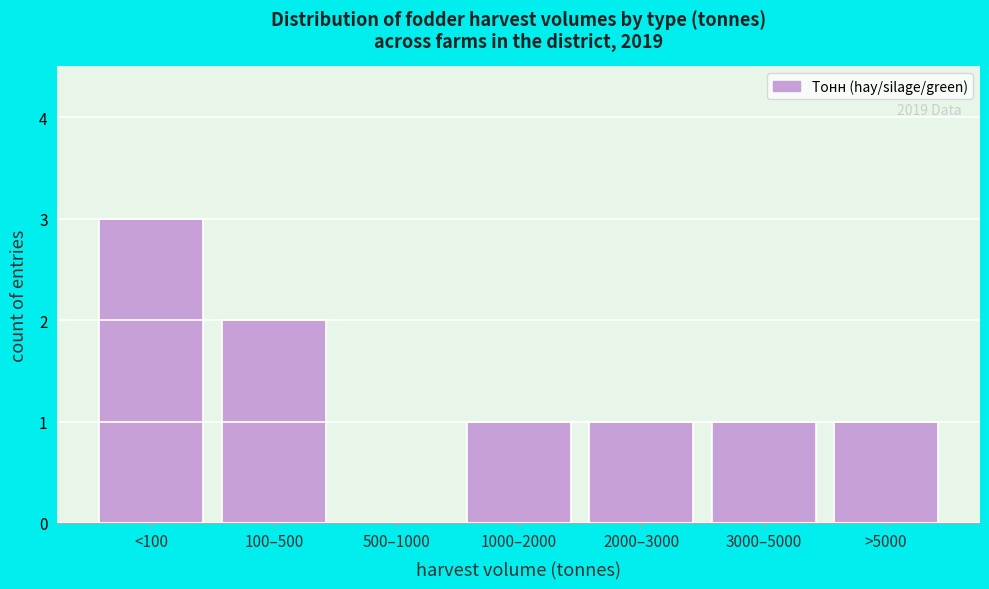

Reading left to right, list all the values displayed in this chart.

<100=3	100–500=2	500–1000=0	1000–2000=1	2000–3000=1	3000–5000=1	>5000=1